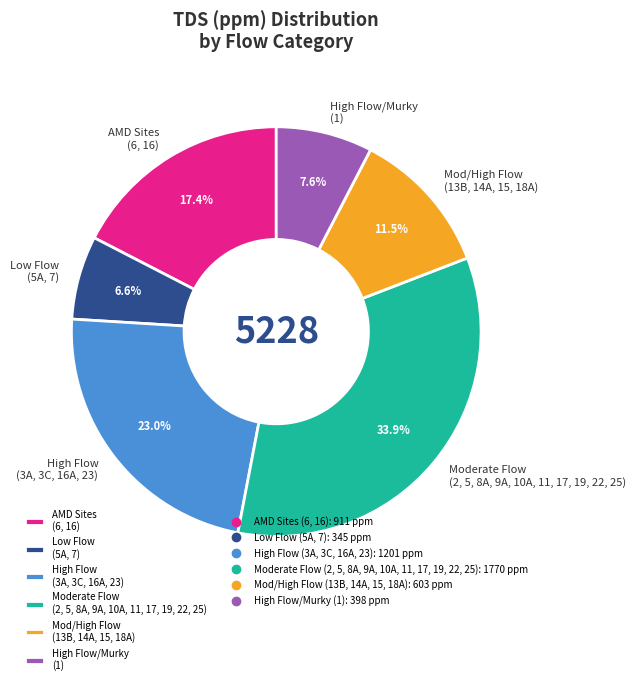

What is the ratio of the value at Low Flow (5A, 7) to the value at Mod/High Flow (13B, 14A, 15, 18A)?

0.6